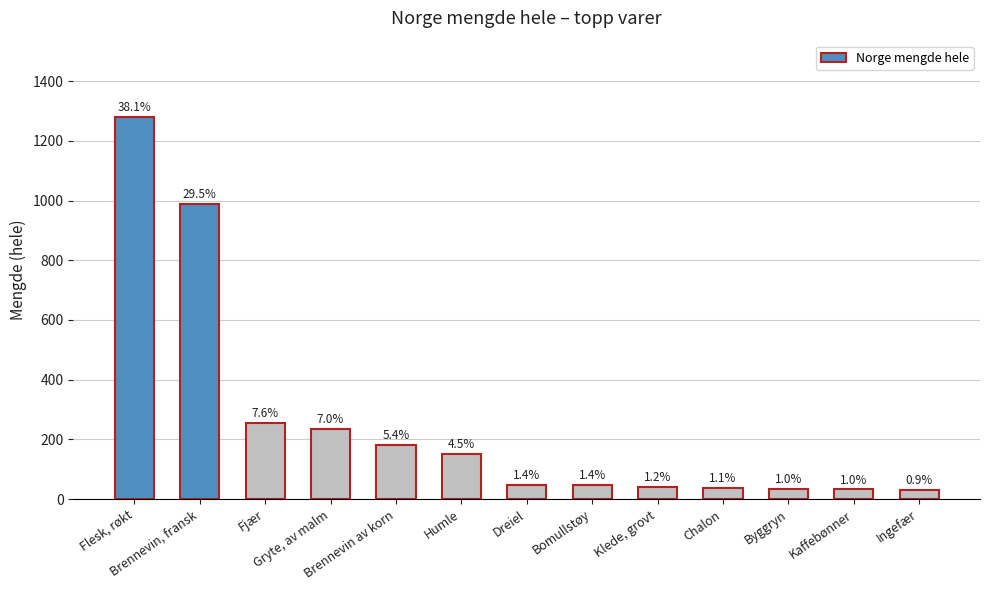

How many bars are there in total?

13